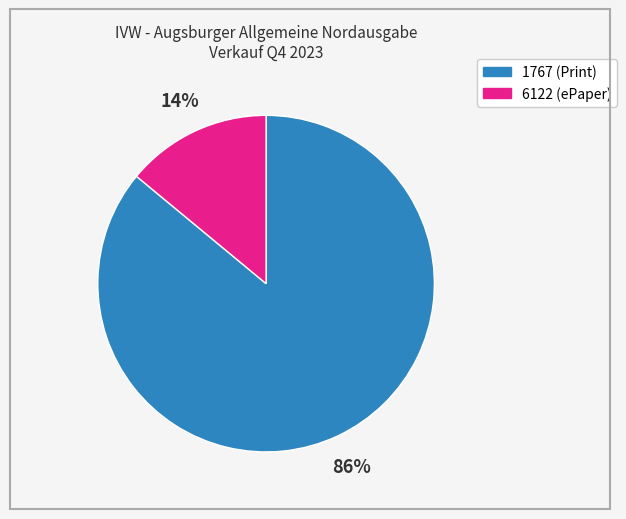

To the nearest percent, what percentage of the pie is 6122?

14%